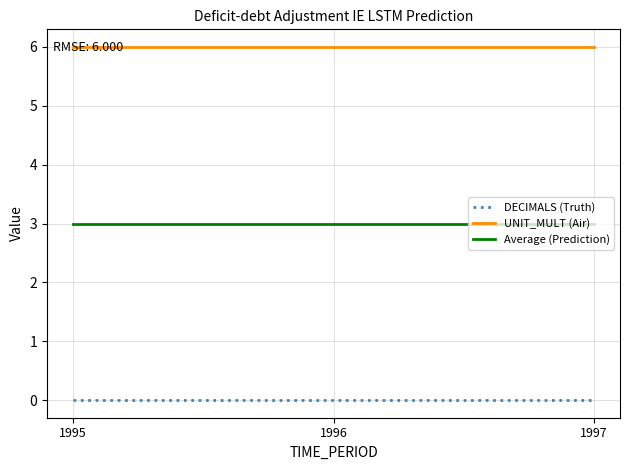

Rank the series by their maximum value, from highest to lowest.

UNIT_MULT (Air), Average (Prediction), DECIMALS (Truth)